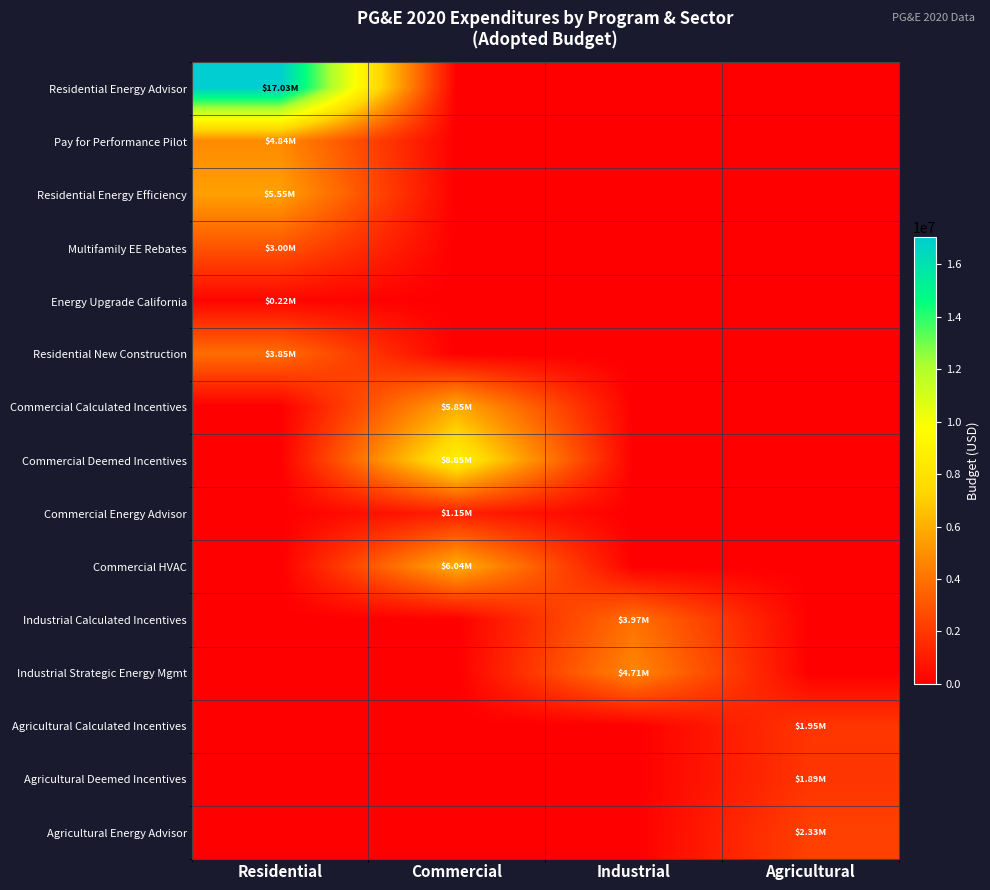

Which has a higher value, Industrial or Agricultural?

Industrial